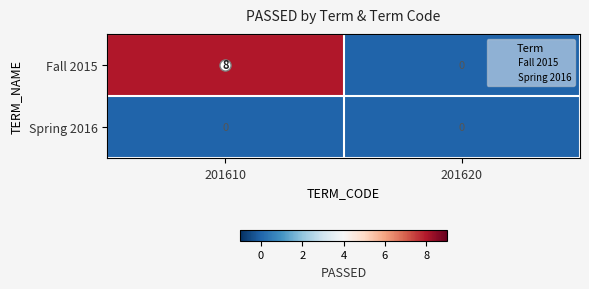

List the series in order of their overall mean, highest first.

Fall 2015, Spring 2016